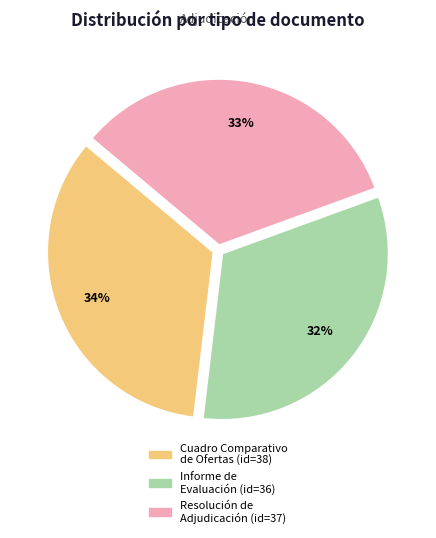

Count the number of slices in the pie.

3